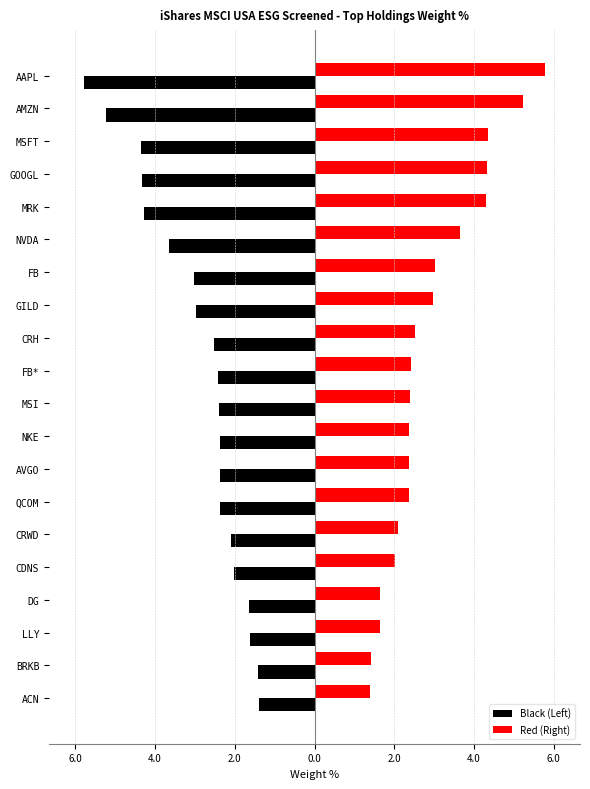

What are all the series names shown in the legend?

Black (Left), Red (Right)